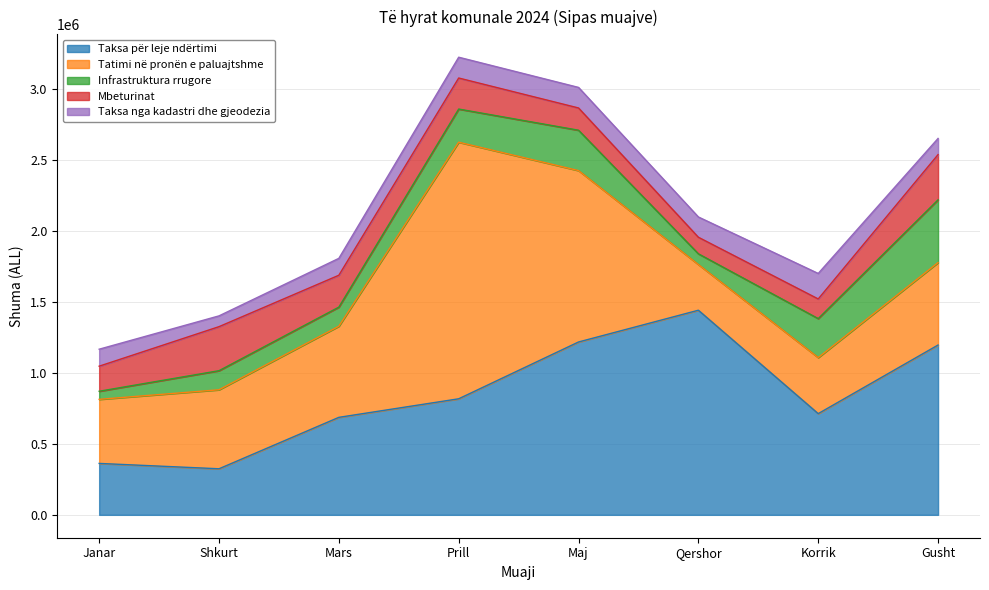

How many lines are shown in the chart?

5